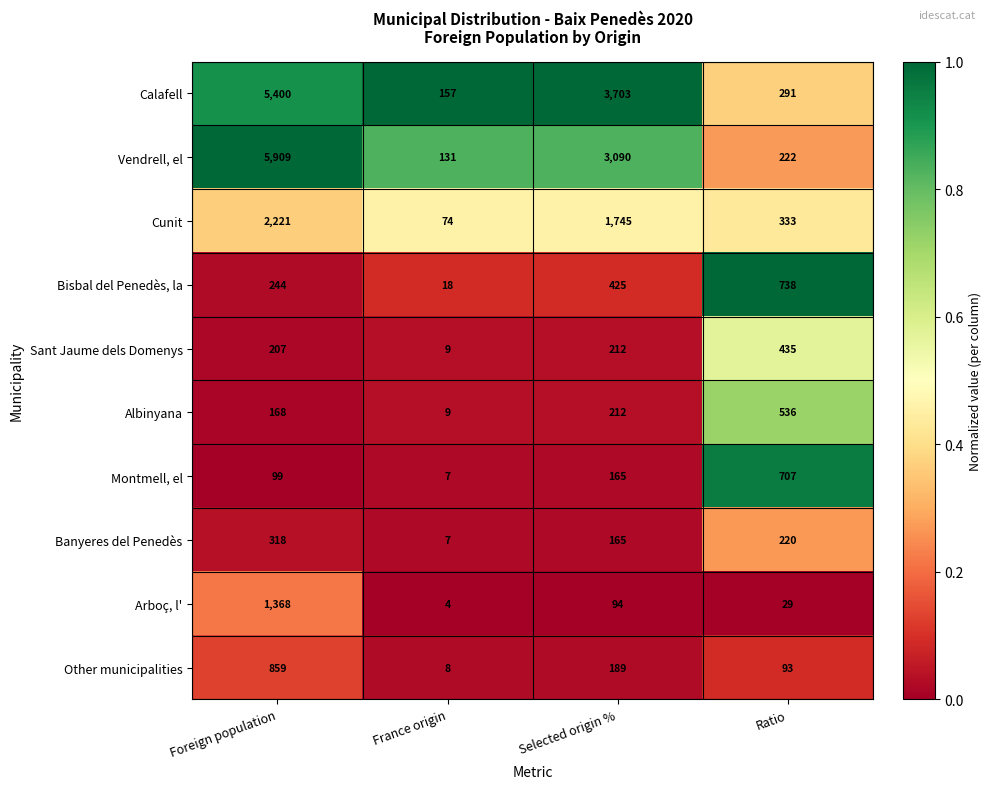

Between Selected origin % and Ratio, which series saw the biggest shift?

Calafell